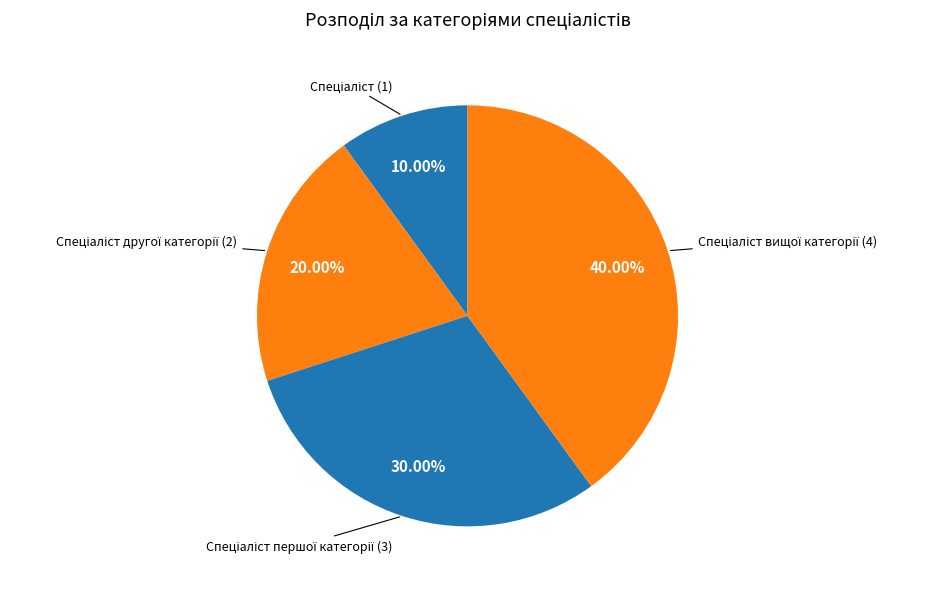

How many segments does this pie chart have?

4